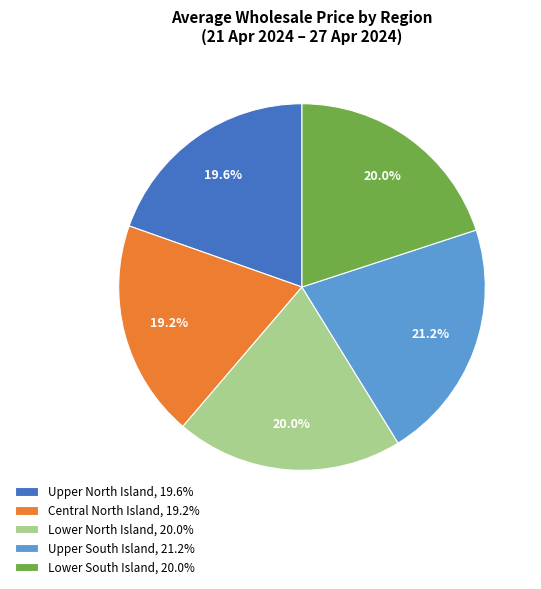

What percentage is NOT represented by Central North Island?

80.8%